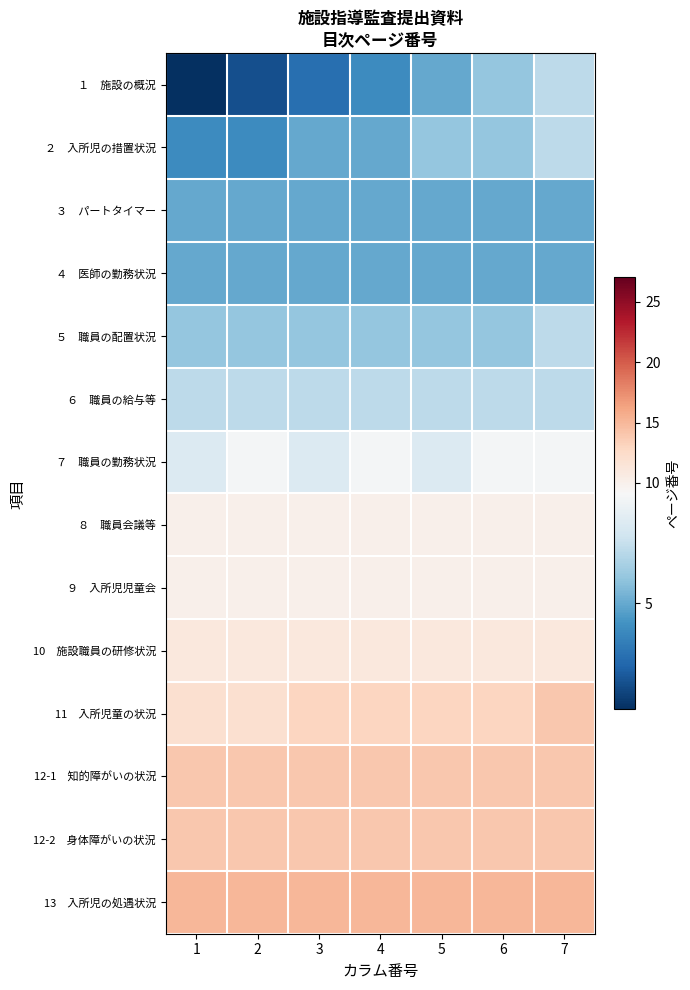

At which category is the sum across all series the highest?

7